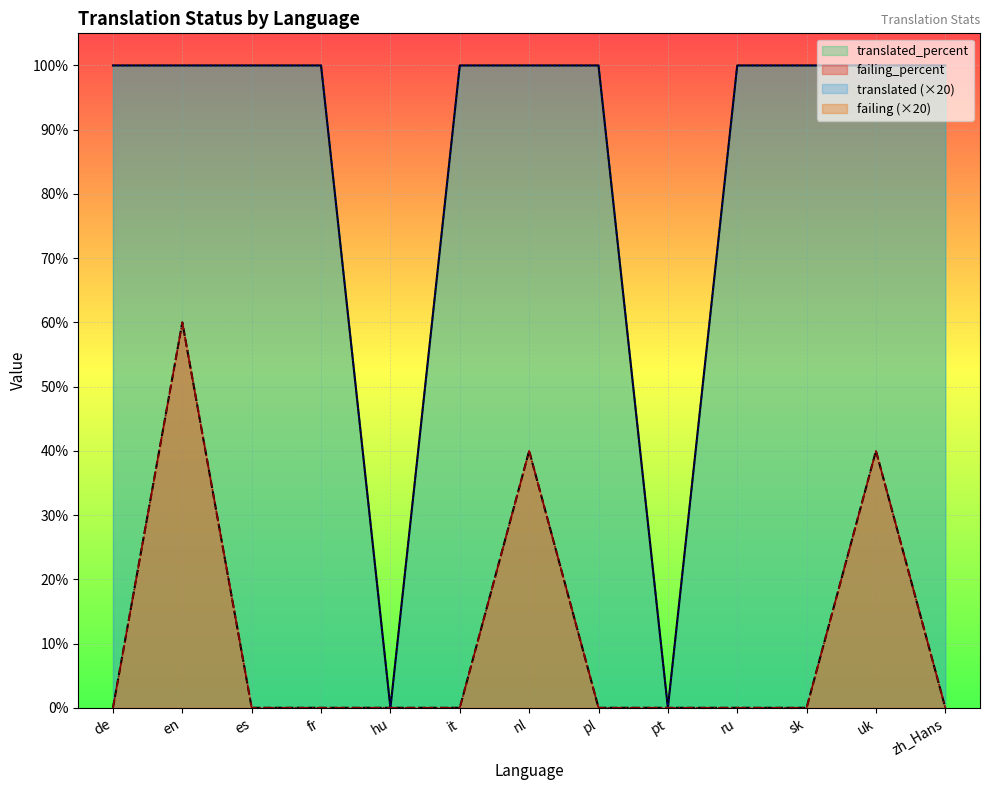

Rank the series by their maximum value, from highest to lowest.

translated, translated_percent, failing, failing_percent